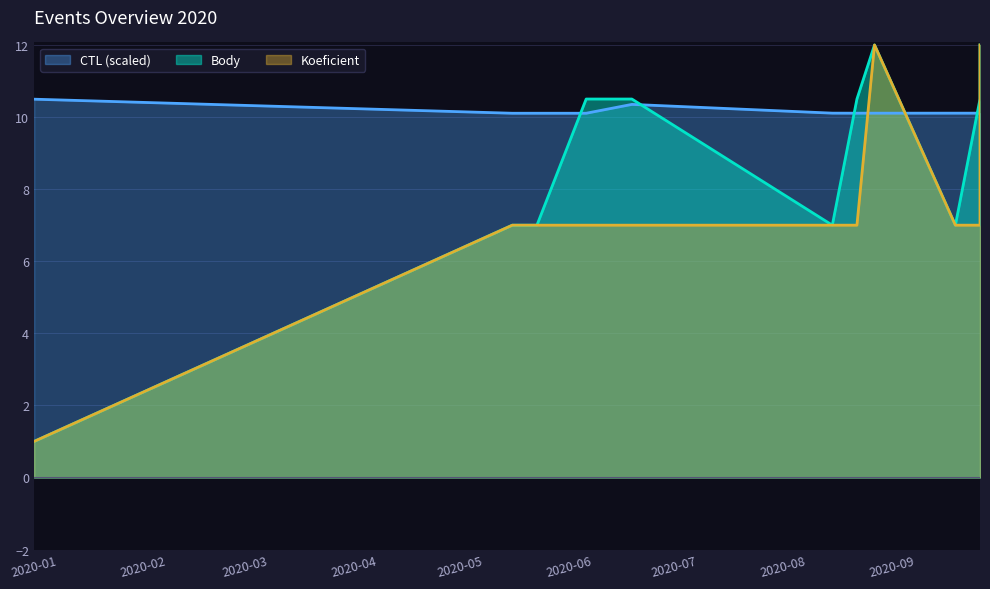

What is the label of the 6th point from the left?

2020-08-15